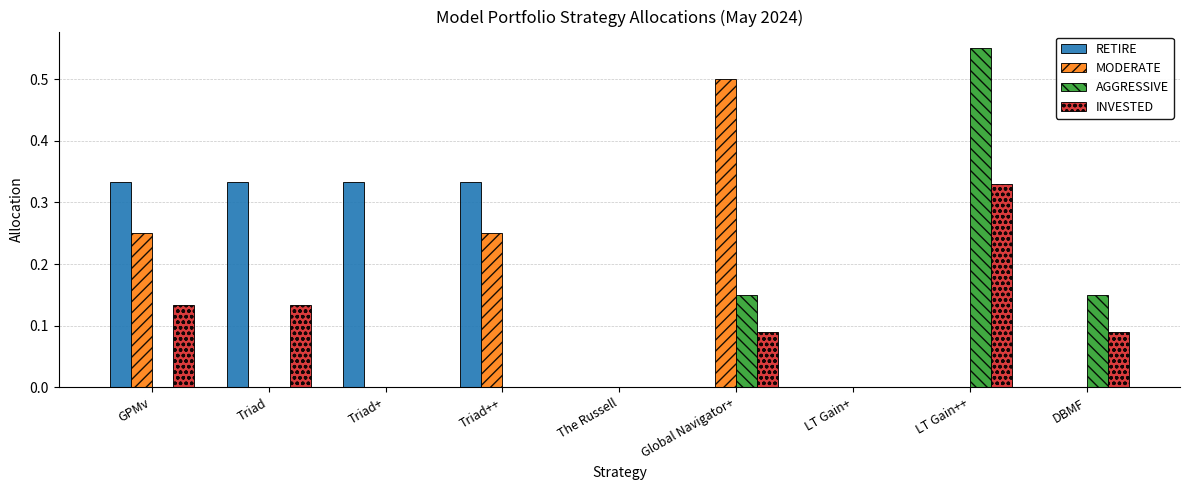

Which category has the highest value in the AGGRESSIVE series?

LT Gain++